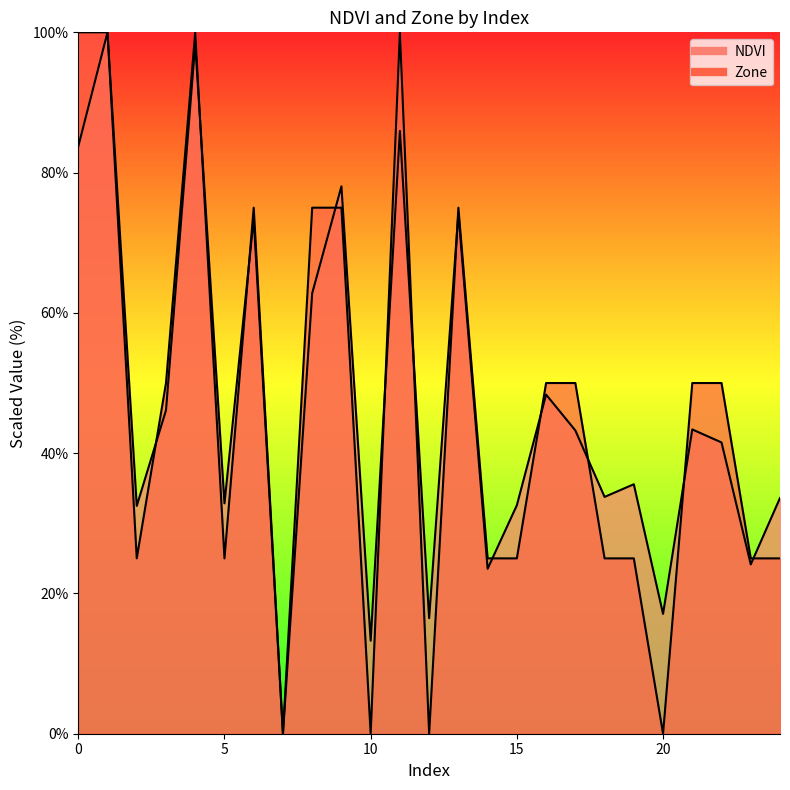

What is the spread (max minus min) of values at 13?

0.8